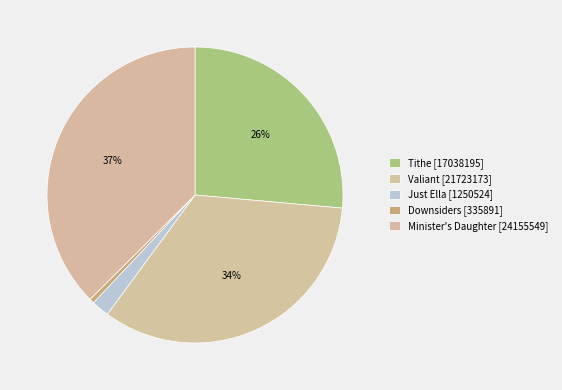

What is the change in value from Tithe to Downsiders?

-16702304